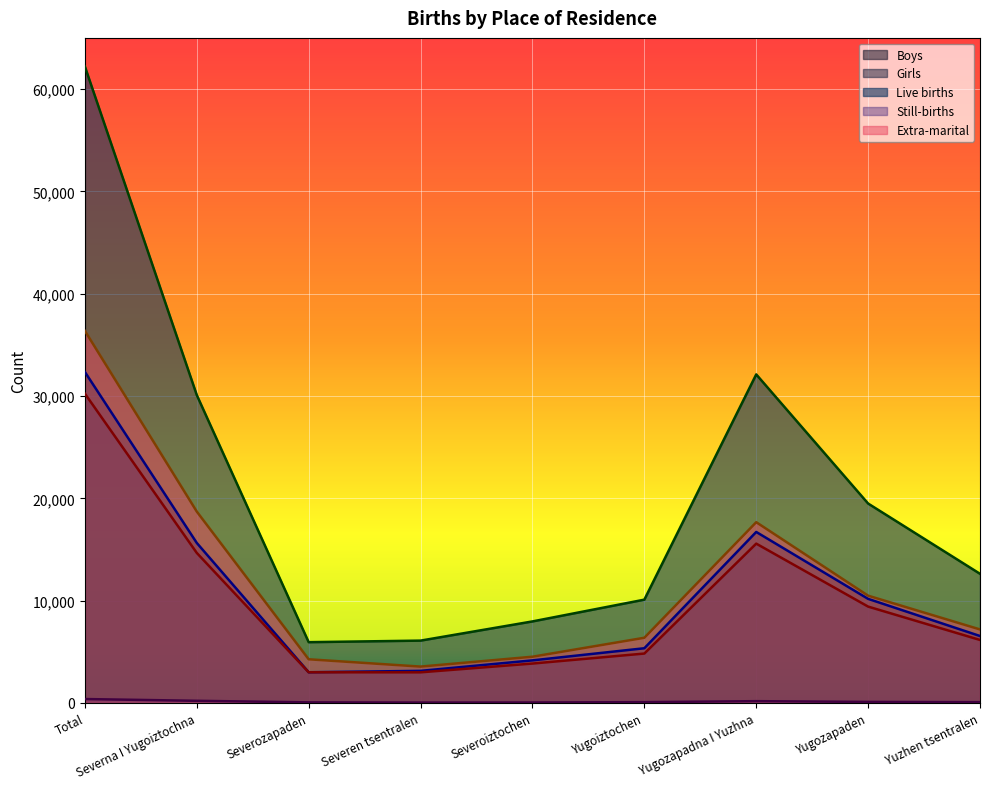

Rank the series at Yugozapadna I Yuzhna from highest to lowest value.

Live births, Extra-marital, Boys, Girls, Still-births